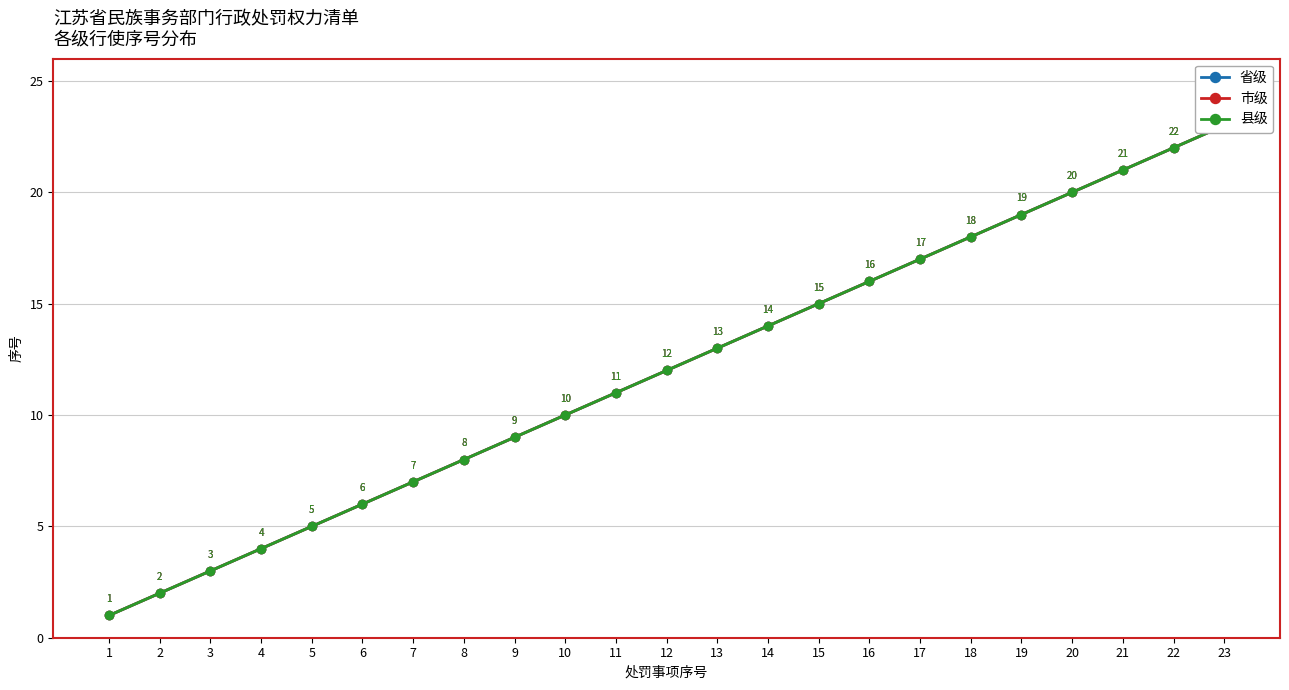

Does the chart display data point markers on the line(s)?

Yes